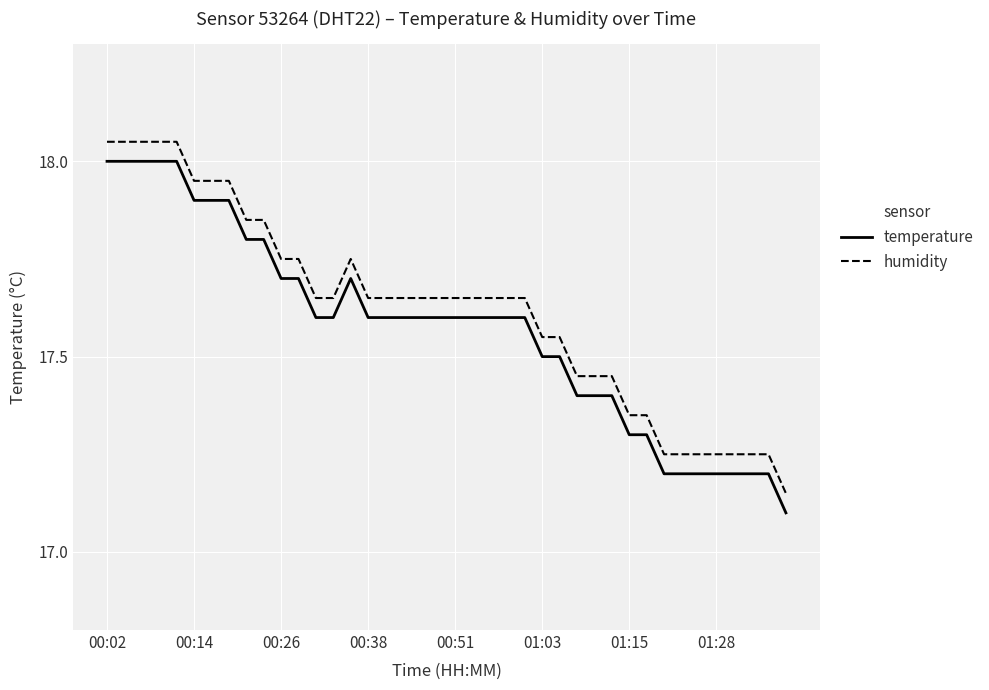

True or false: humidity and temperature cross at least once.

False